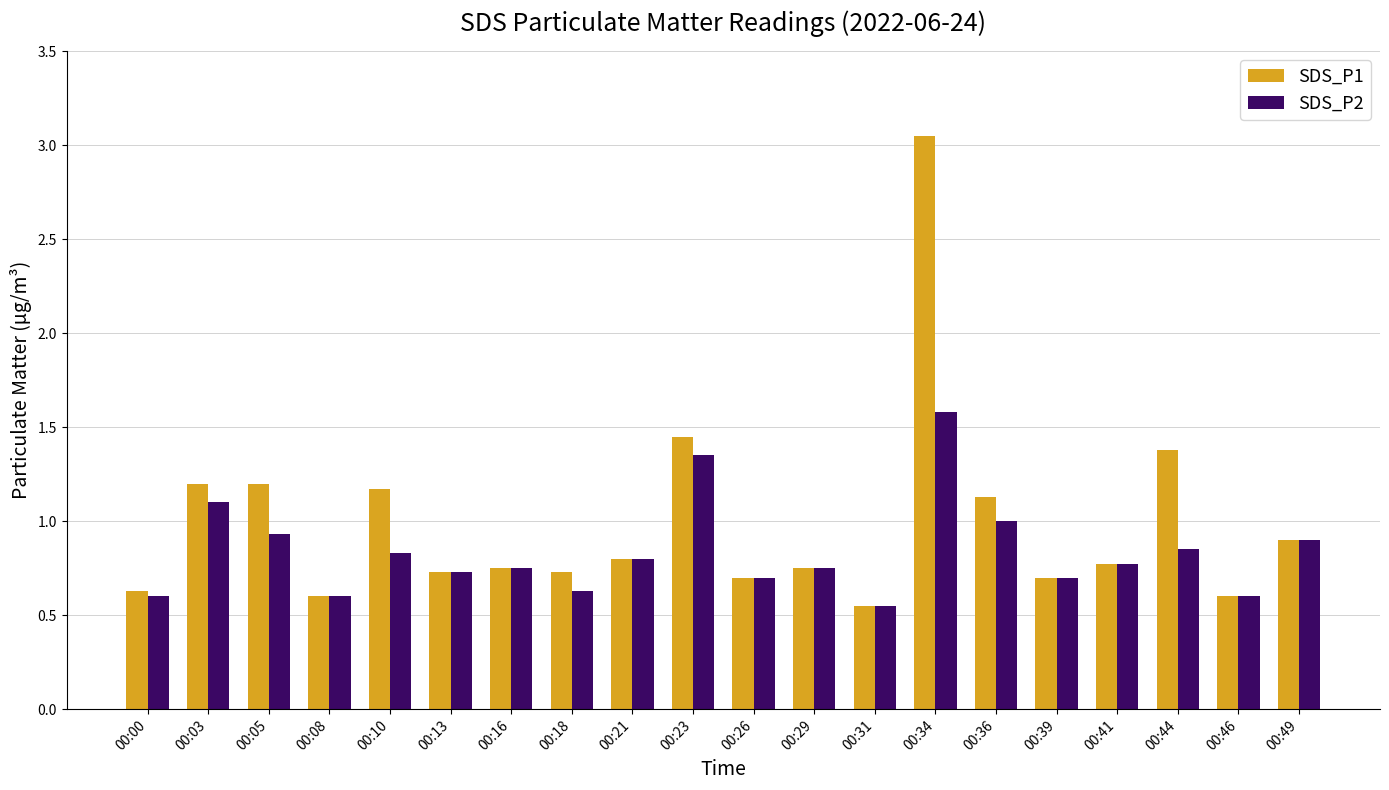

Where is SDS_P2 nearest to the value 1?

00:36